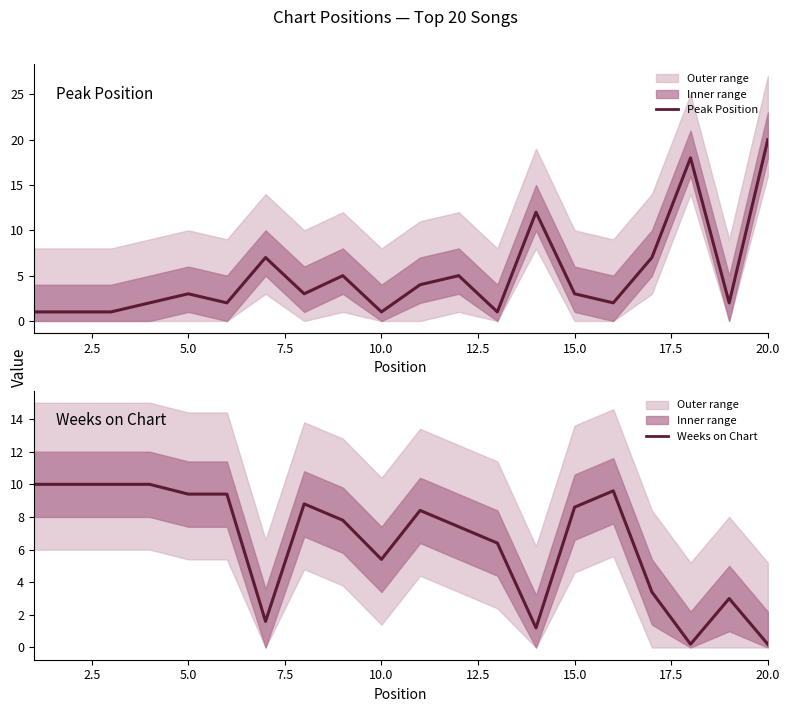

True or false: Peak Position has more than 2 points higher than both neighbors.

True